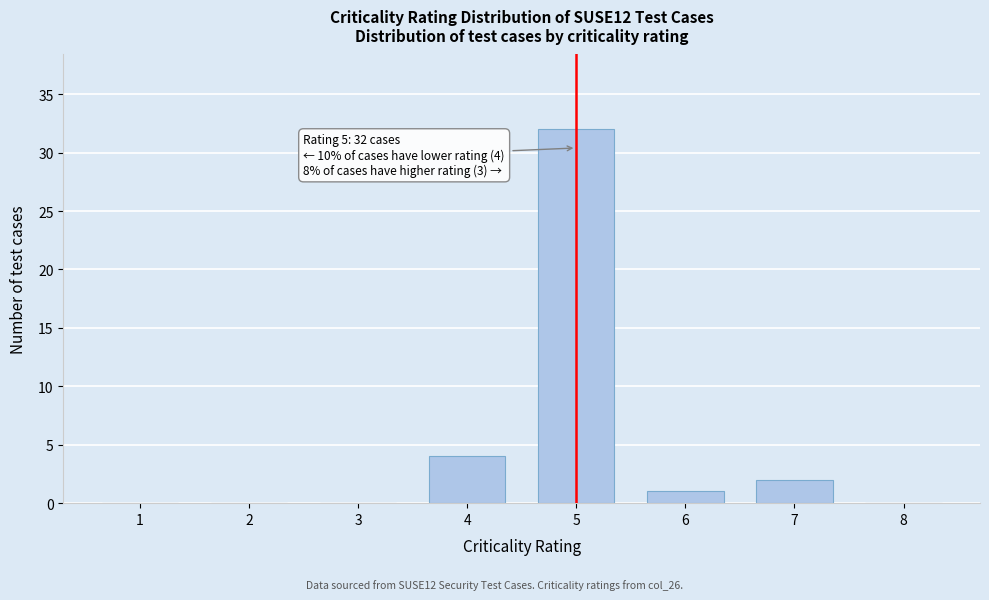

Reading left to right, extract all data points from this chart.

1=0	2=0	3=0	4=4	5=32	6=1	7=2	8=0